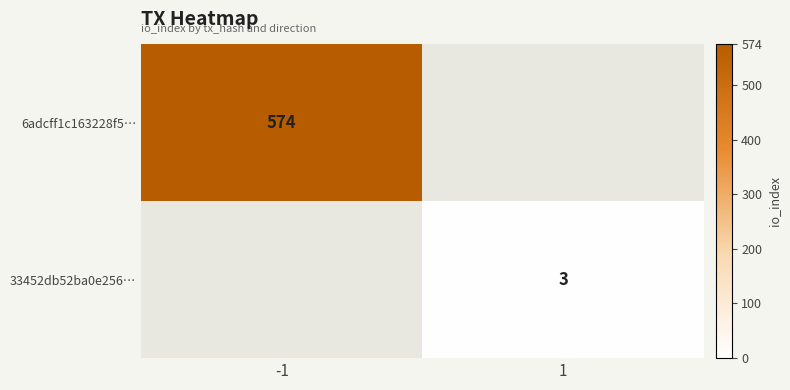

True or false: 6adcff1c163228f5… has a value of 574 at -1.

True